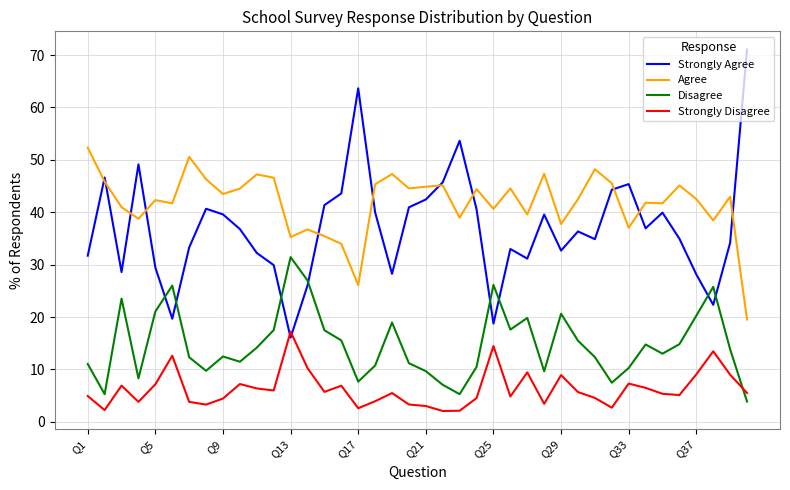

In Strongly Agree, how many points are lower than both neighbors (excluding endpoints)?

10